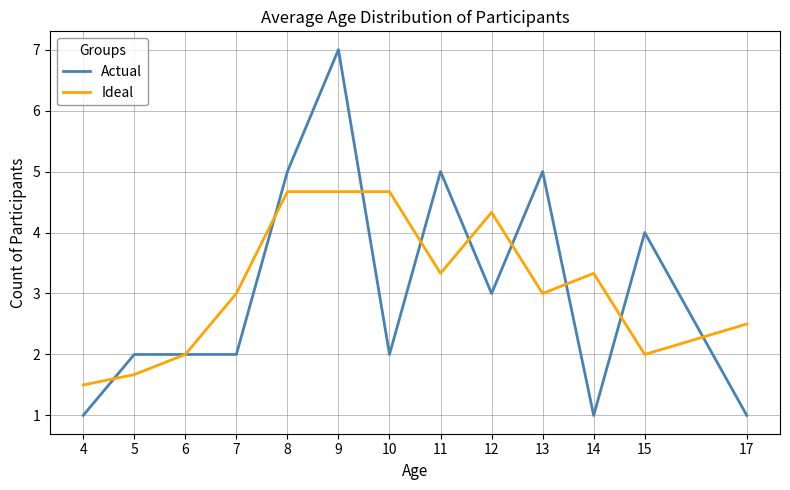

What is the sum of all Ideal values?

40.7